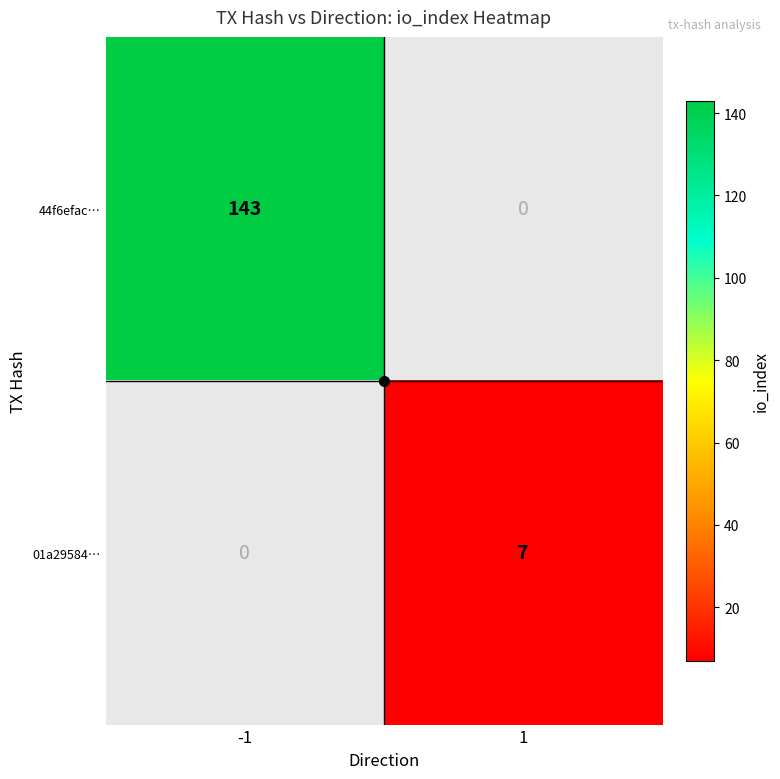

Which series has the largest range (max minus min)?

44f6efac…